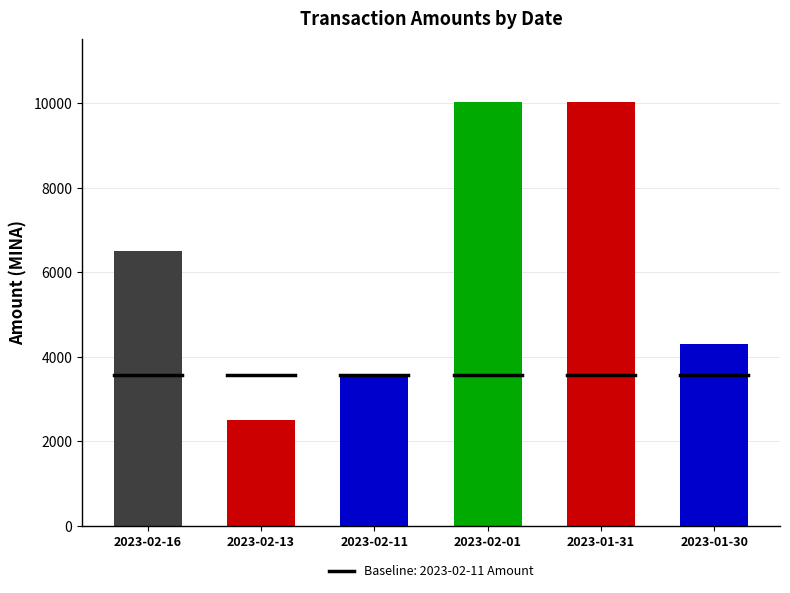

Reading left to right, what are all the values shown in this chart?

2023-02-16=6496.7	2023-02-13=2497.0	2023-02-11=3580.0	2023-02-01=10031.2	2023-01-31=10031.4	2023-01-30=4303.0